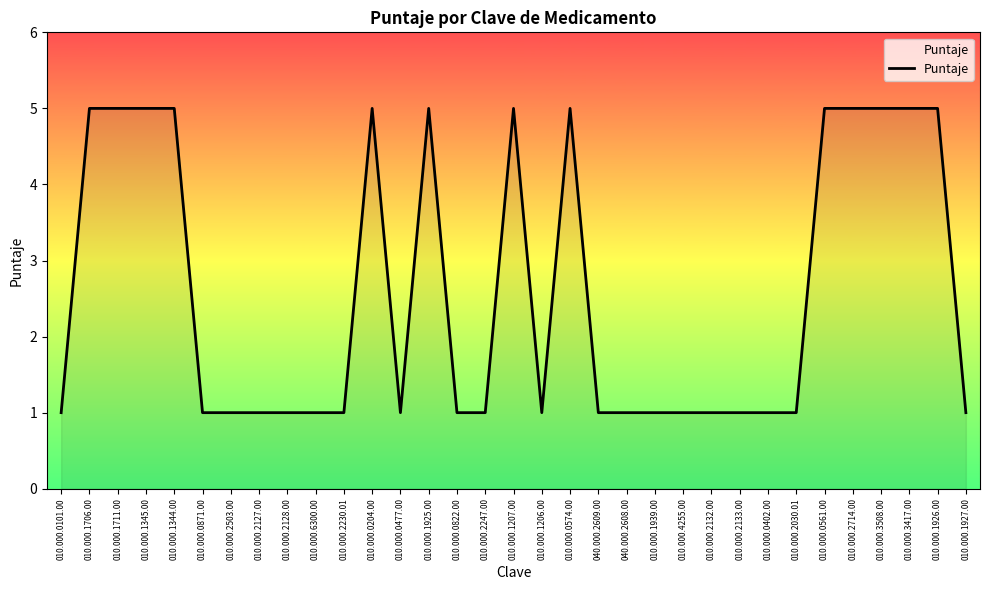

What is the smallest value displayed?

1